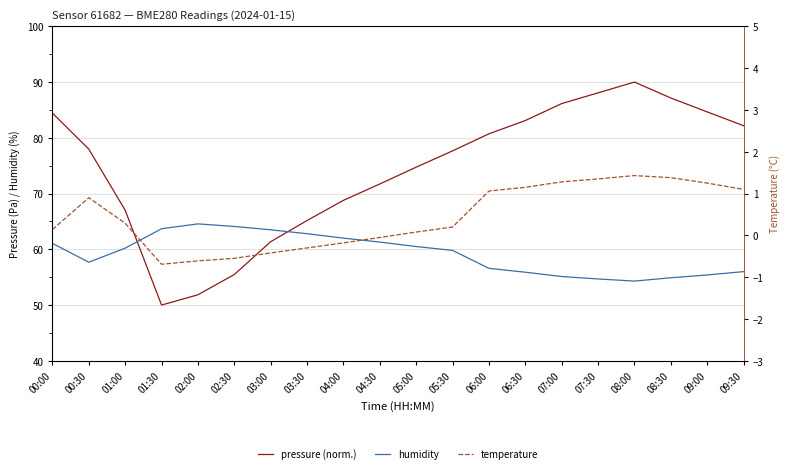

Which series has the widest spread of values?

pressure (norm.)